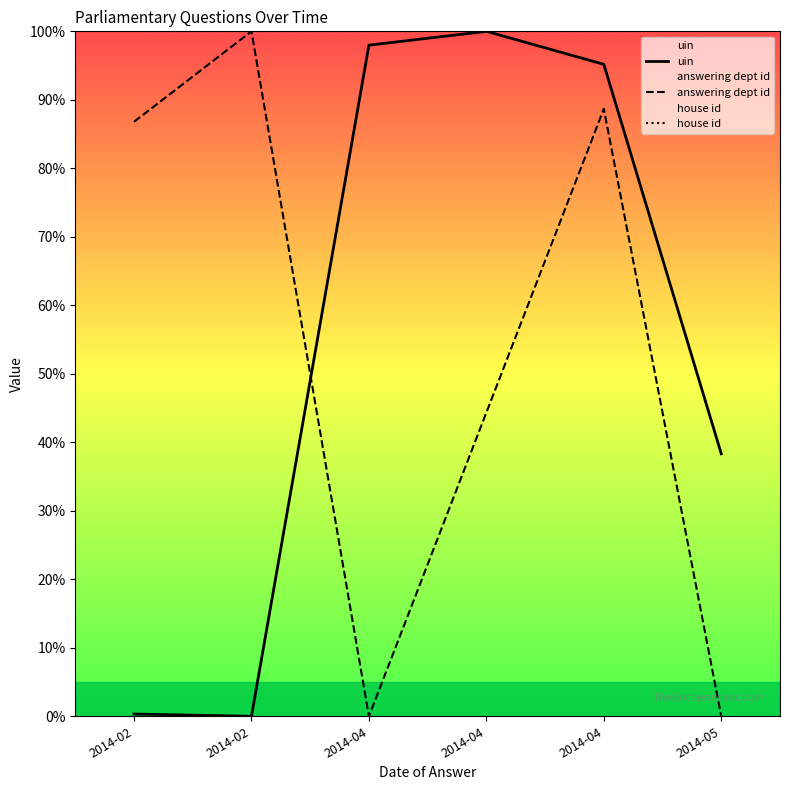

Which series ends up on top after the final intersection of uin and answering dept id?

uin